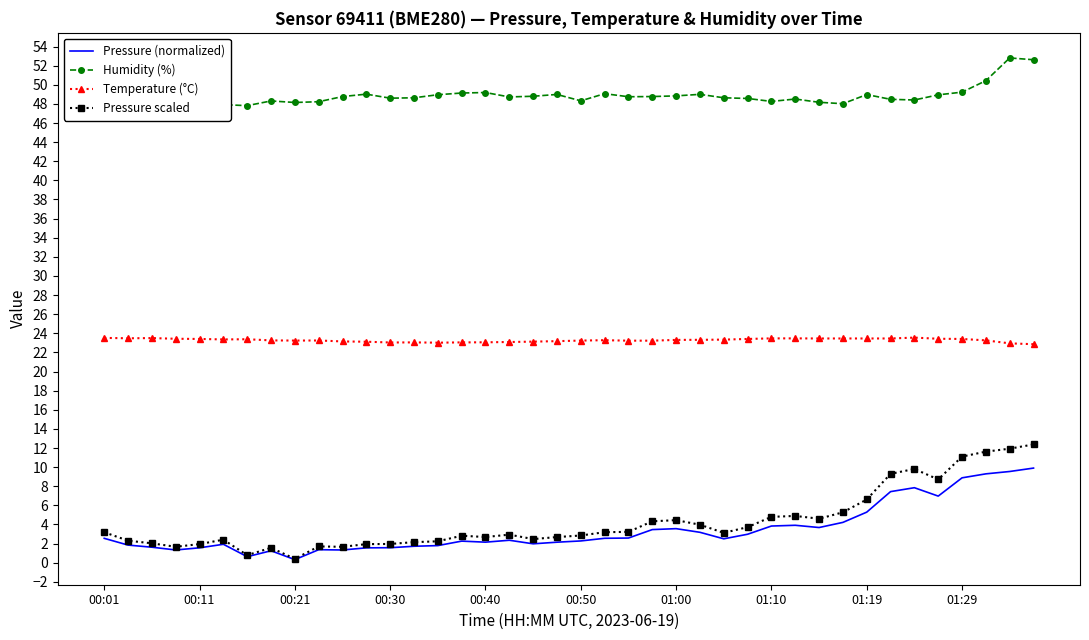

At which category is the sum across all series the highest?

39